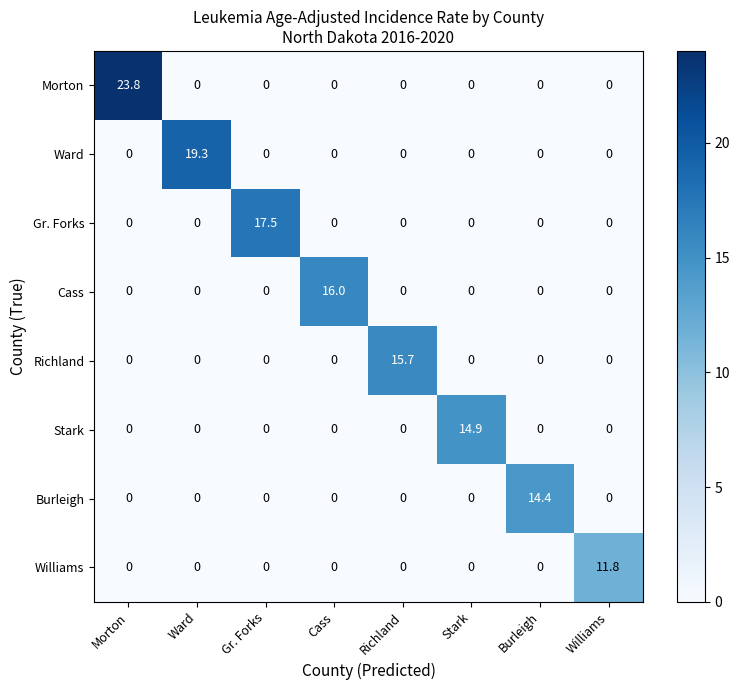

The value of Richland at Cass is 0.0. True or false?

True